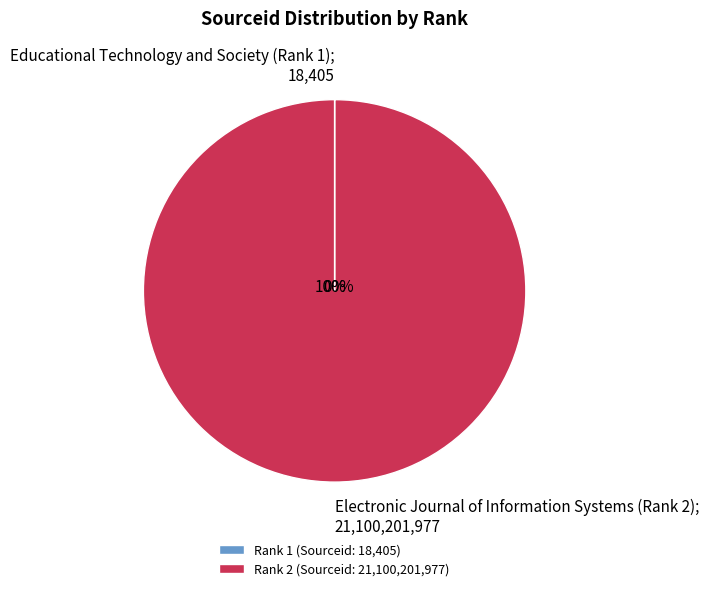

Rank the categories by value from lowest to highest.

Educational Technology and Society (Rank 1), Electronic Journal of Information Systems (Rank 2)